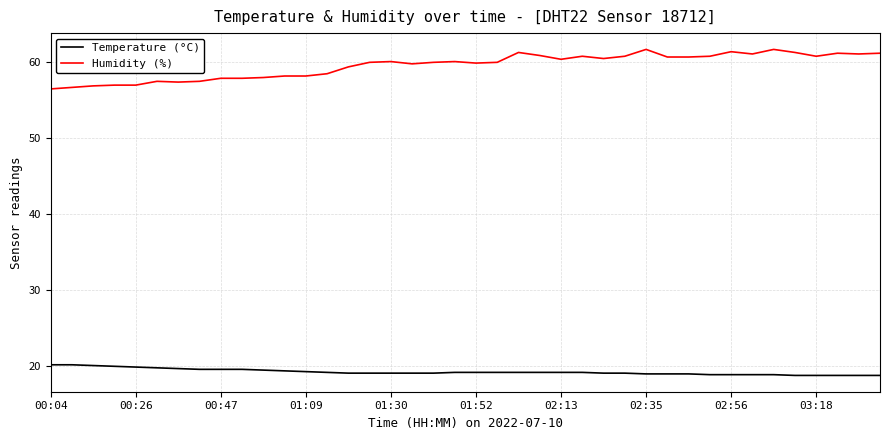

Which series has the largest range (max minus min)?

Humidity (%)